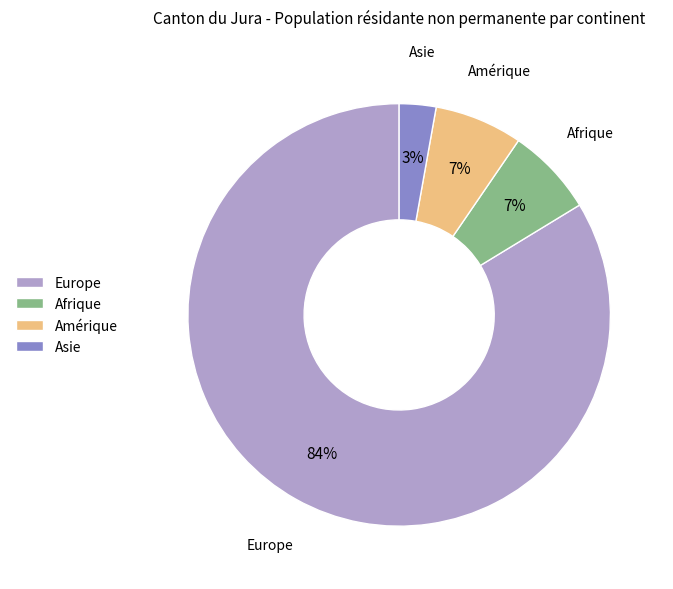

What is the majority slice?

Europe